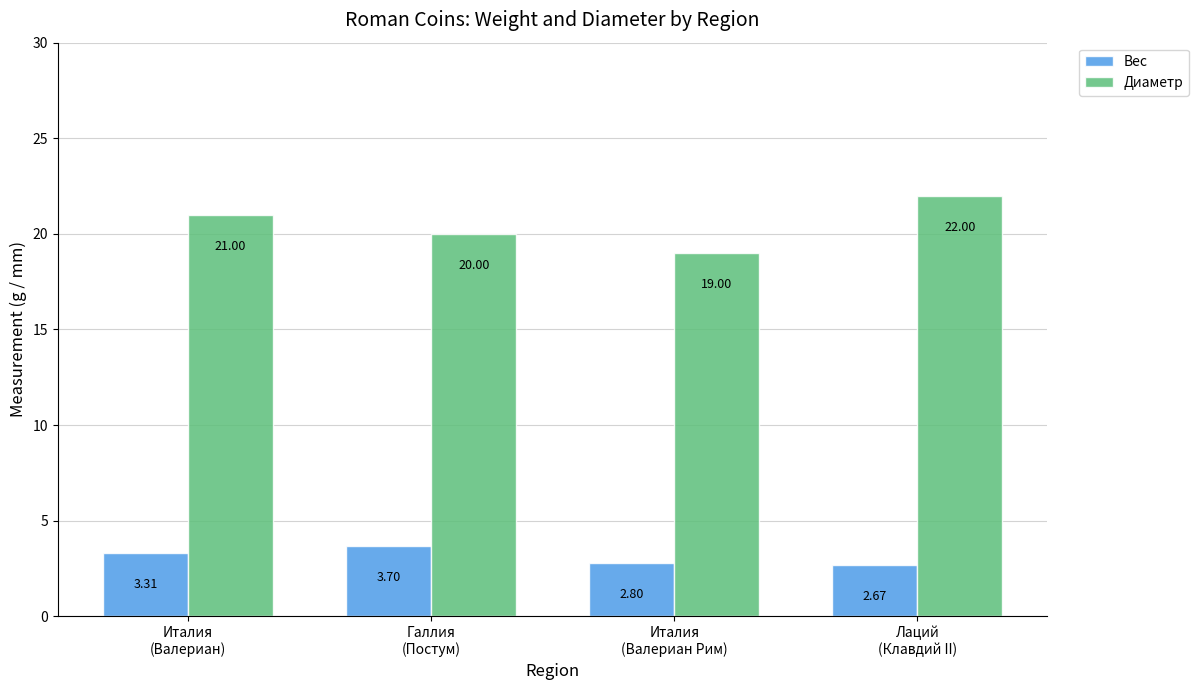

What is the label of the 2nd bar from the left?

Галлия
(Постум)